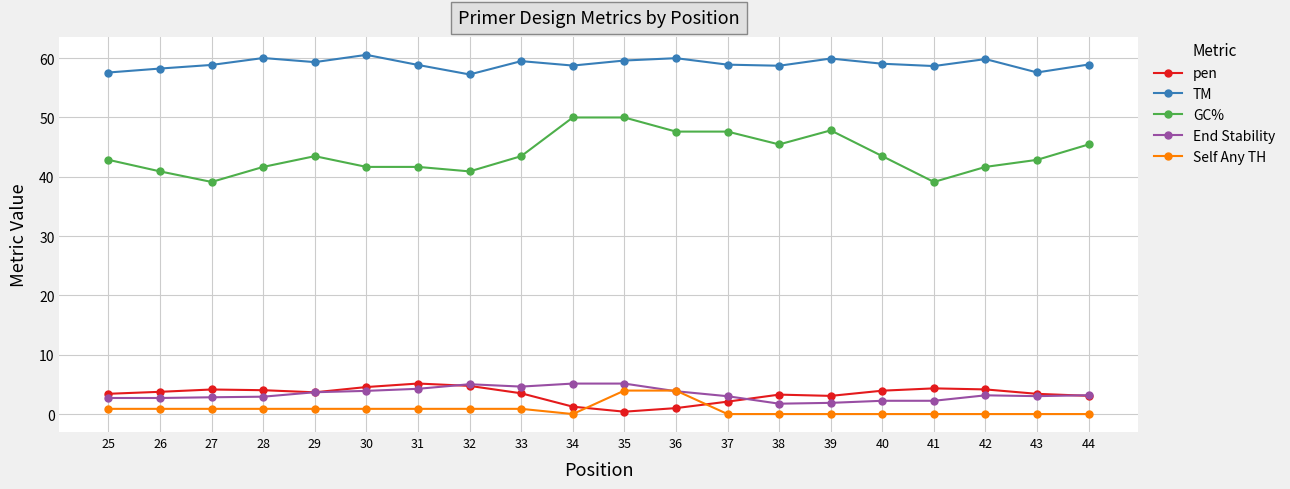

Between which two adjacent categories do Self Any TH and End Stability first intersect?

35 and 36